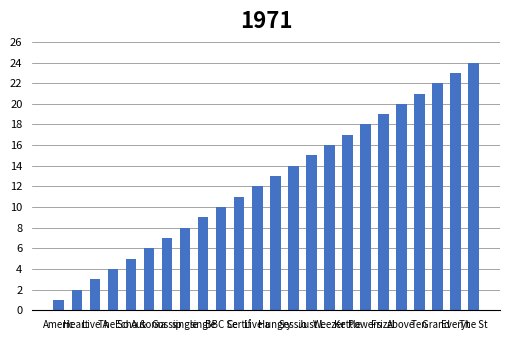

Does the chart contain any negative values?

No